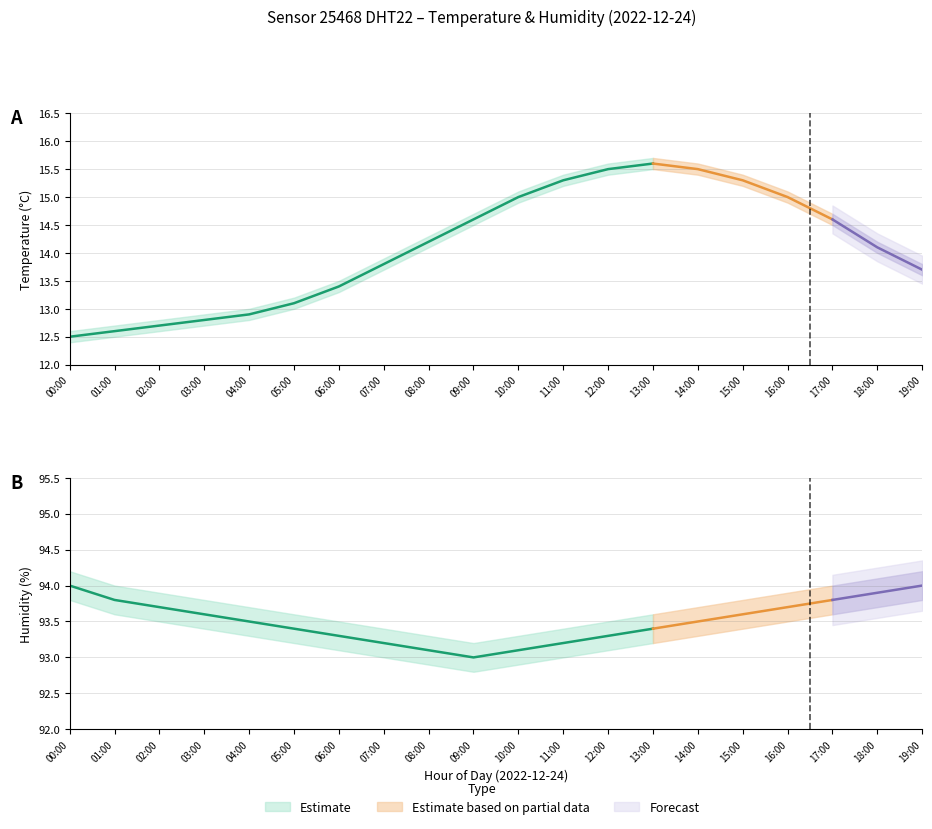

Between 06:00 and 10:00, which series saw the biggest shift?

temperature